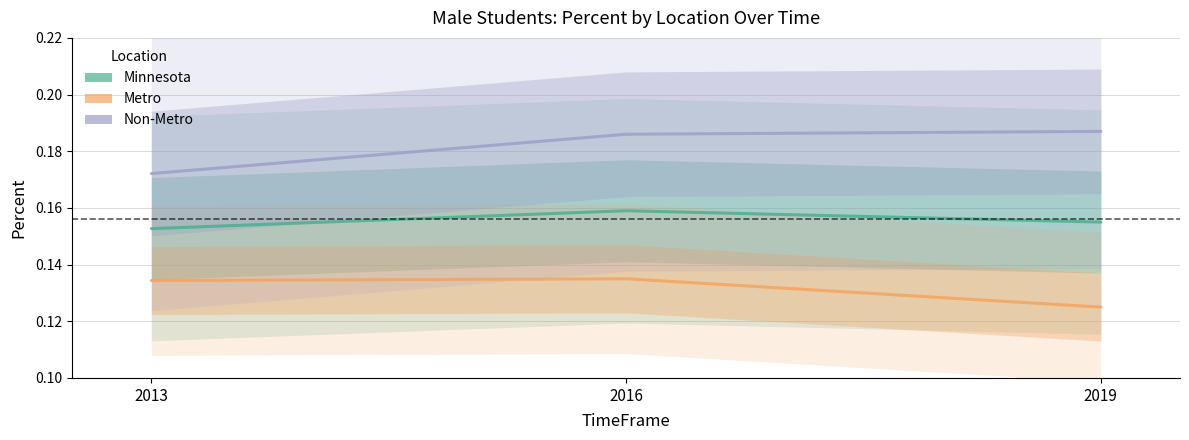

Is the value of Metro at 2016 greater than the value of Minnesota at 2016?

No